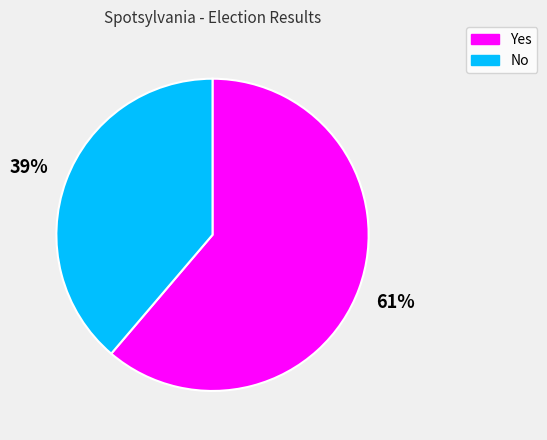

Does Yes represent more than half of the total?

Yes